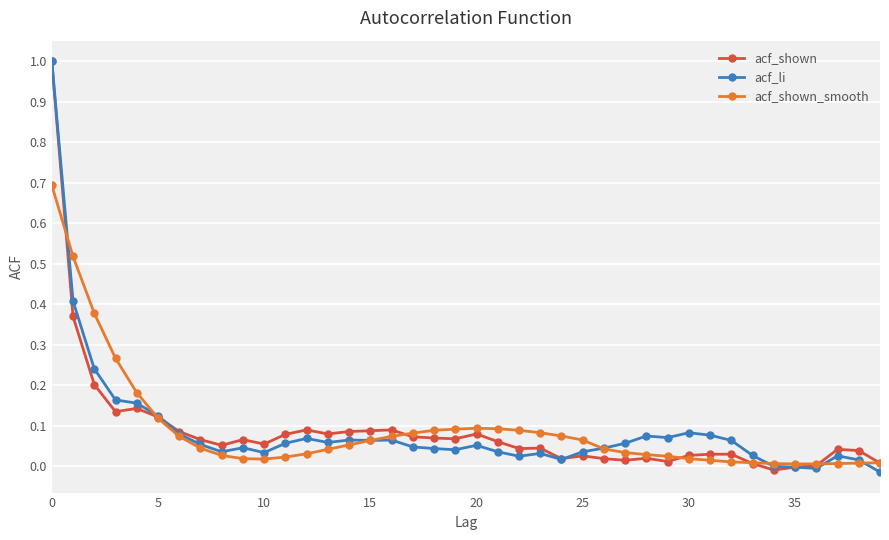

True or false: acf_li has more than 1 points higher than both neighbors.

True